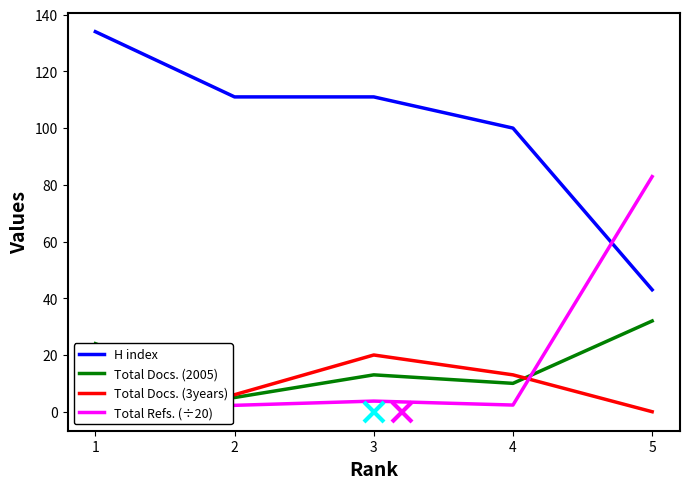

The value of Total Docs. (2005) at 3 is 13.0. True or false?

True